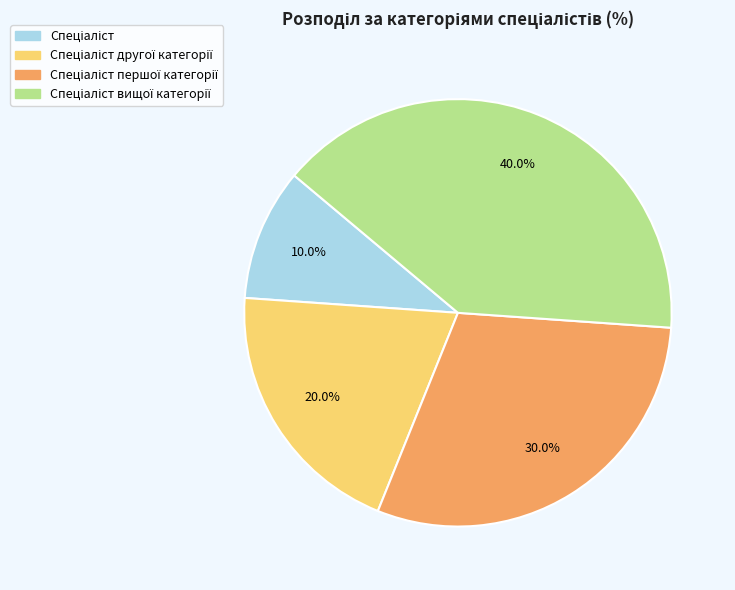

Is there a majority slice in this chart?

No